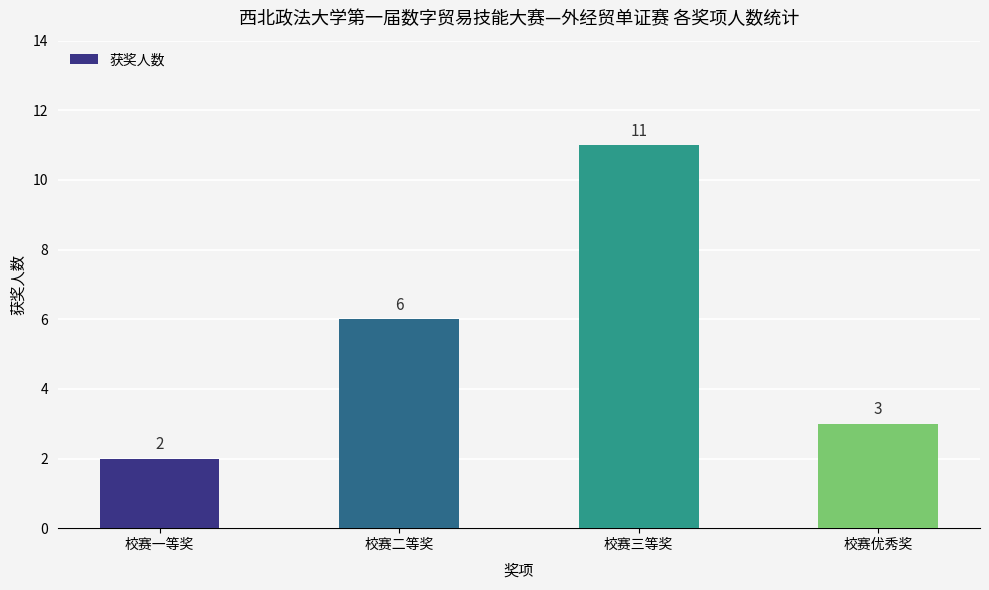

What is the sum of all values?

22